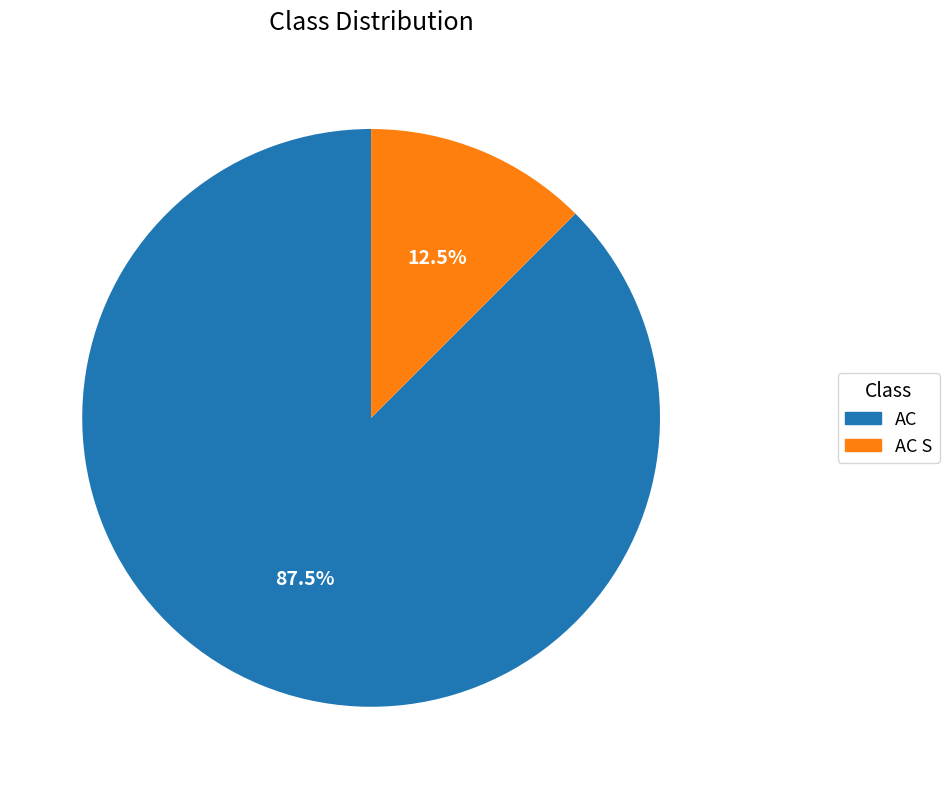

Does any single category account for the majority?

Yes